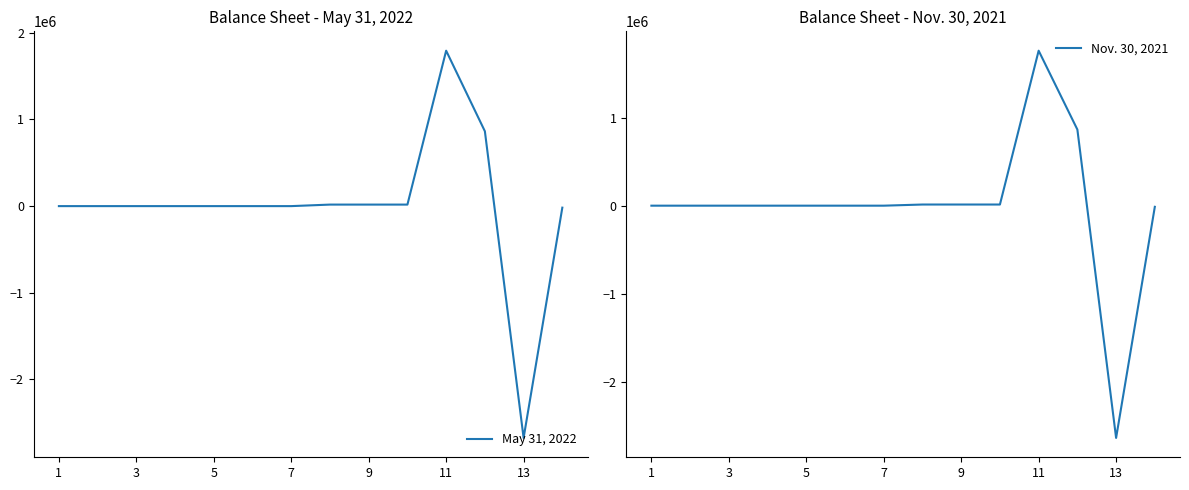

At 7, list the series in order from largest to smallest.

May 31, 2022, Nov. 30, 2021